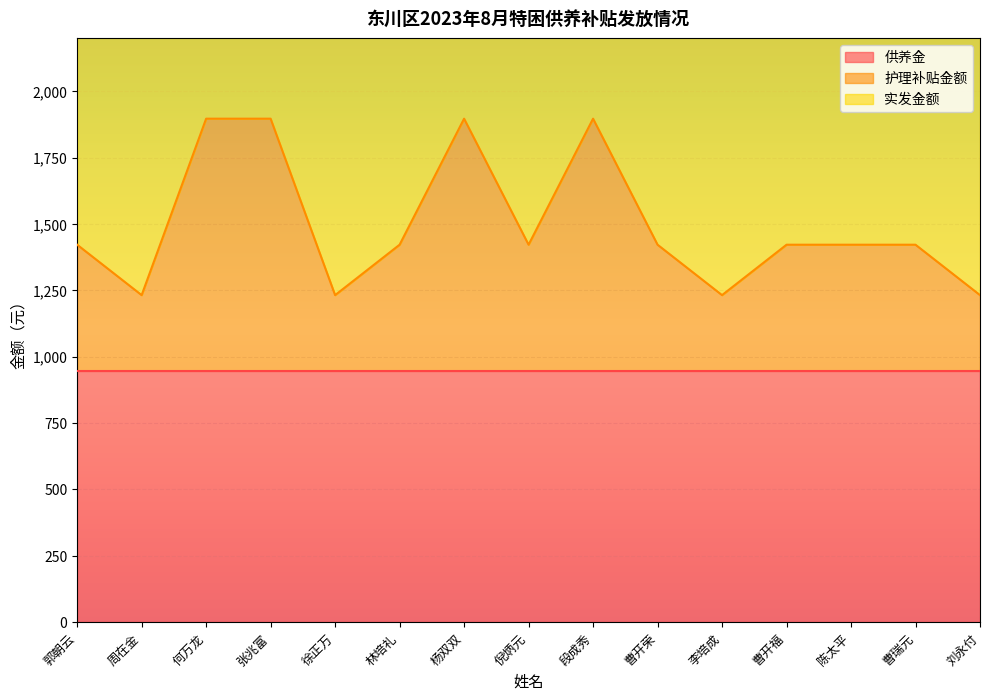

True or false: 护理补贴金额 has a value of 3150 at 张兆富.

False